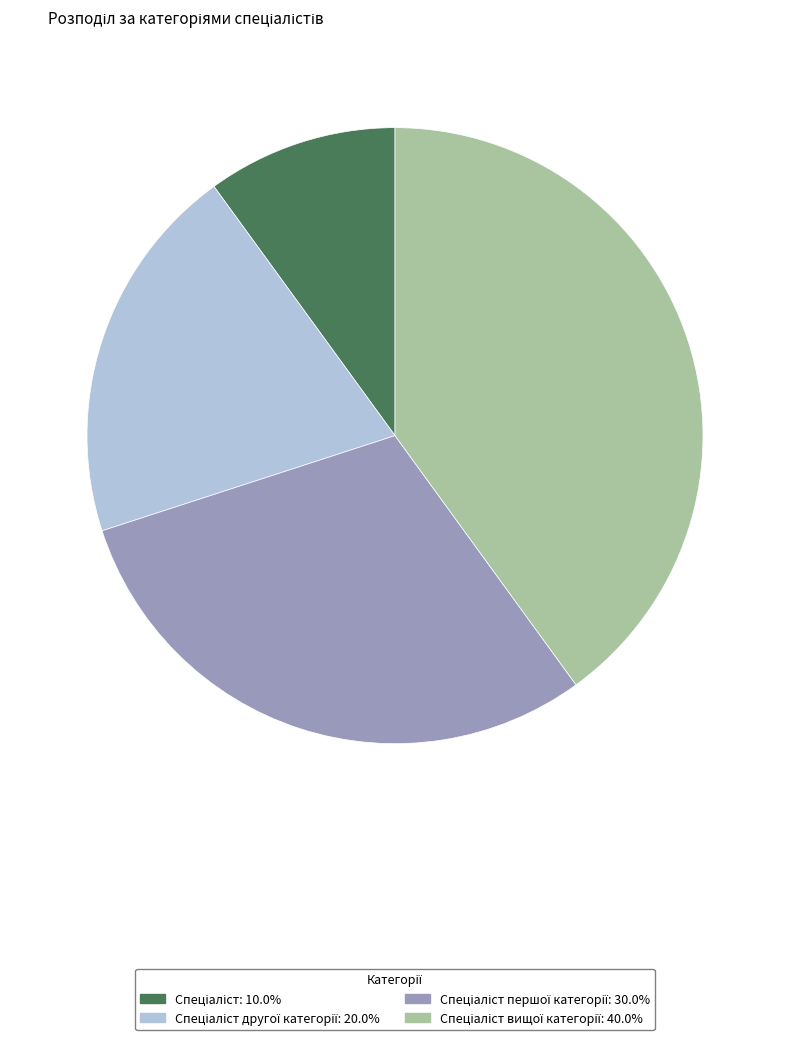

Does any single category account for the majority?

No